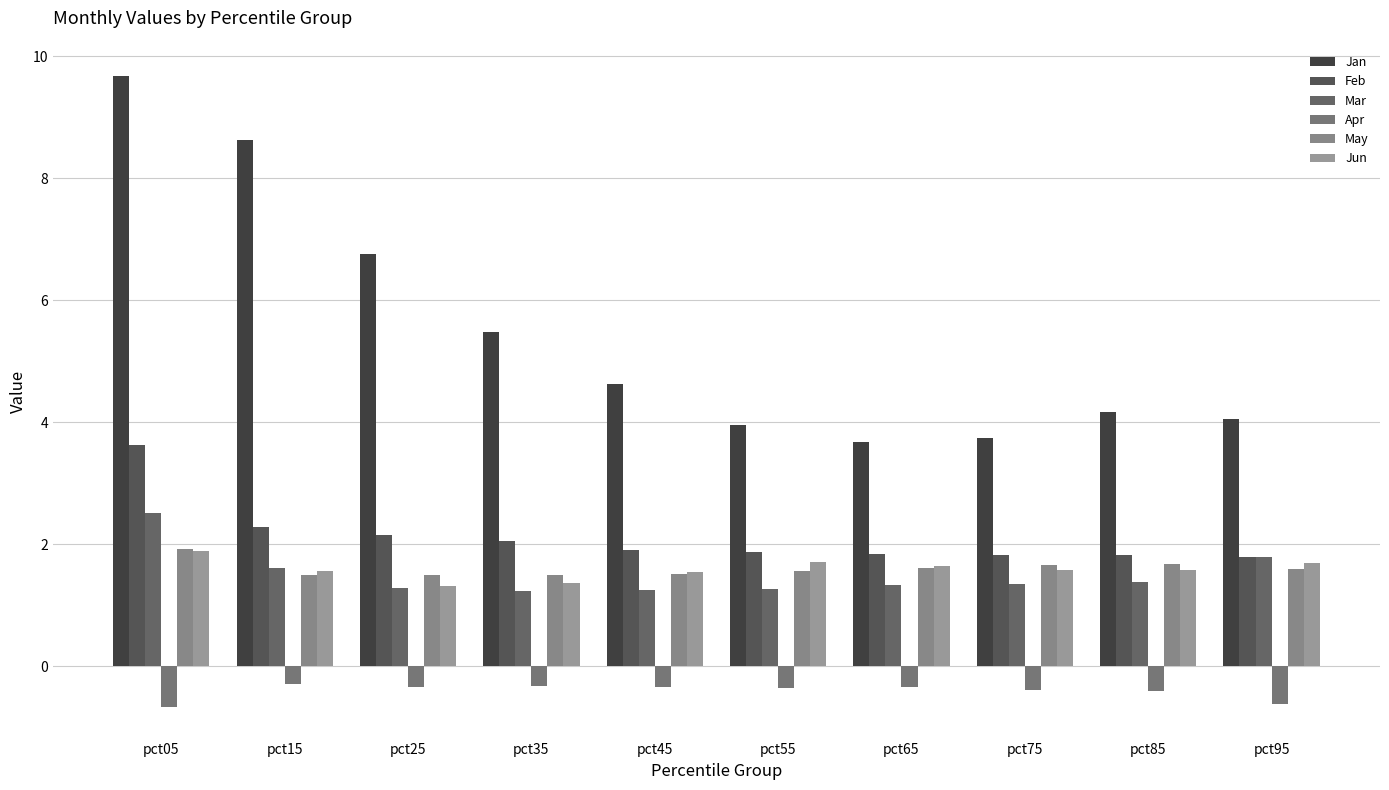

Which series has the widest spread of values?

Jan